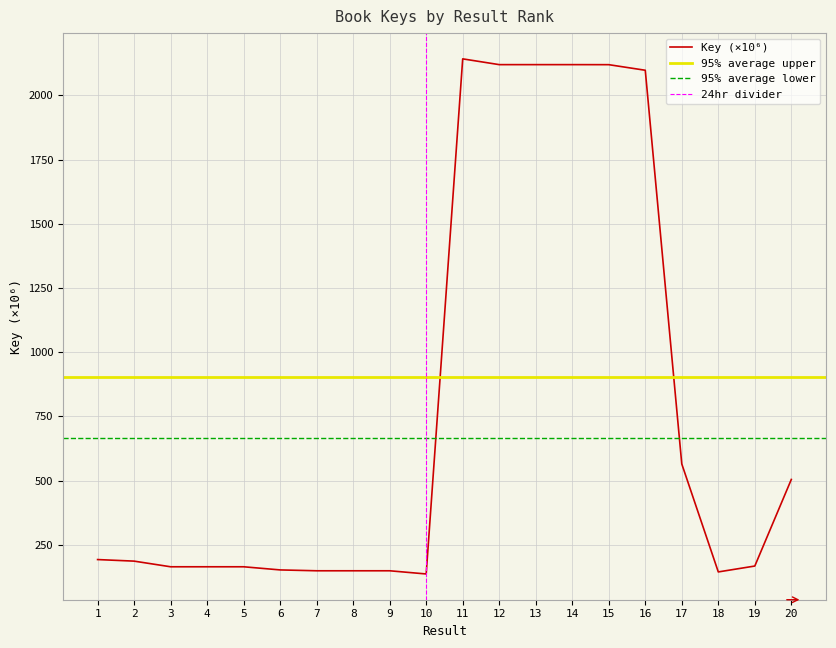

What is the difference between the values at 18 and 9?

4.5